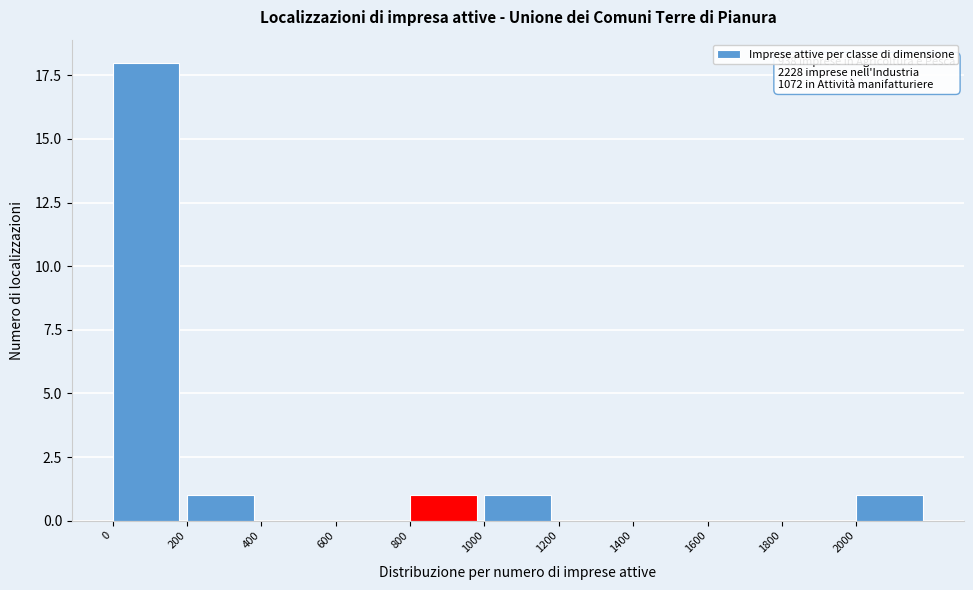

Reading left to right, transcribe all the data shown in this chart.

0=18	200=1	400=0	600=0	800=1	1000=1	1200=0	1400=0	1600=0	1800=0	2000=1